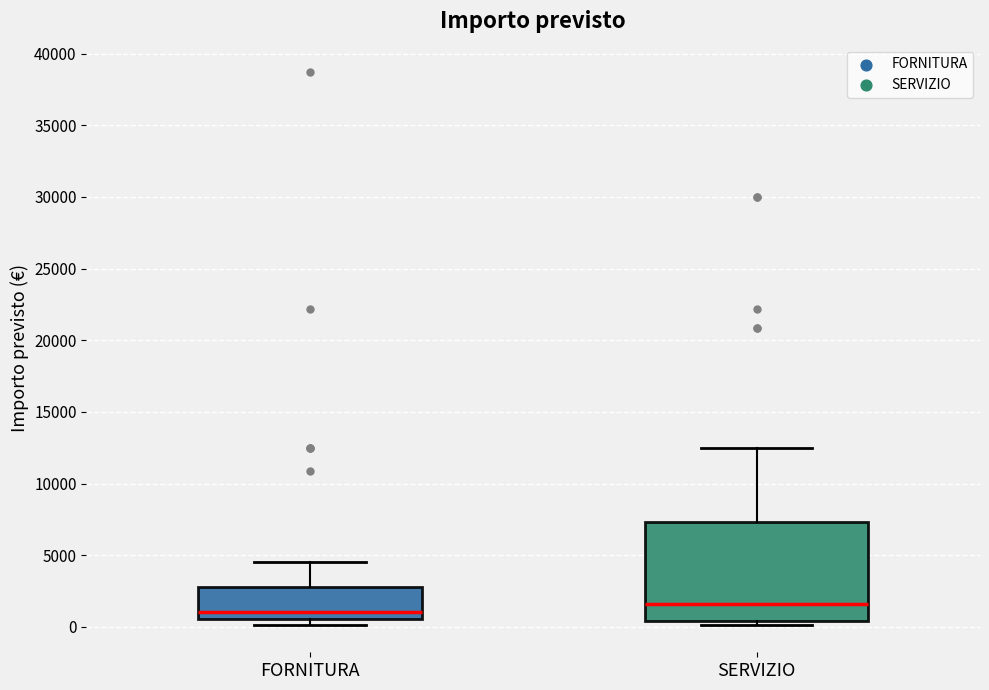

Reading left to right, transcribe this box plot: for each box, give where its median line is, the range the box spans, and where its two whiskers end, as read against the y-axis. The values are not printed on the chart, so give them approximately, as read against the axis.

FORNITURA: median 1000, box 500 to 3000, whiskers 0 to 4500
SERVIZIO: median 1500, box 500 to 7500, whiskers 0 to 12500